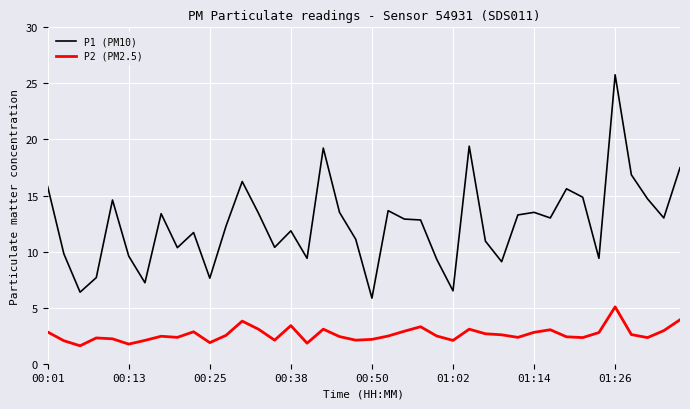

What are all the series names shown in the legend?

P1 (PM10), P2 (PM2.5)